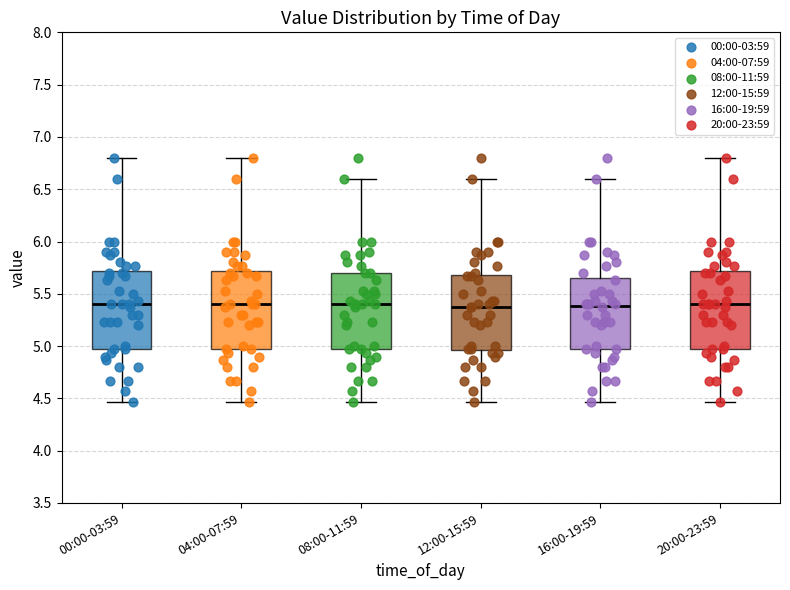

Reading left to right, read every box against the y-axis: the position of its median line, the range the box covers, and the ends of its whiskers. The values are not printed on the chart, so give them approximately, as read against the axis.

00:00-03:59: median 5.40, box 4.95 to 5.70, whiskers 4.45 to 6.80
04:00-07:59: median 5.40, box 4.95 to 5.70, whiskers 4.45 to 6.80
08:00-11:59: median 5.40, box 4.95 to 5.70, whiskers 4.45 to 6.60
12:00-15:59: median 5.35, box 4.95 to 5.70, whiskers 4.45 to 6.60
16:00-19:59: median 5.40, box 4.95 to 5.65, whiskers 4.45 to 6.60
20:00-23:59: median 5.40, box 4.95 to 5.70, whiskers 4.45 to 6.80